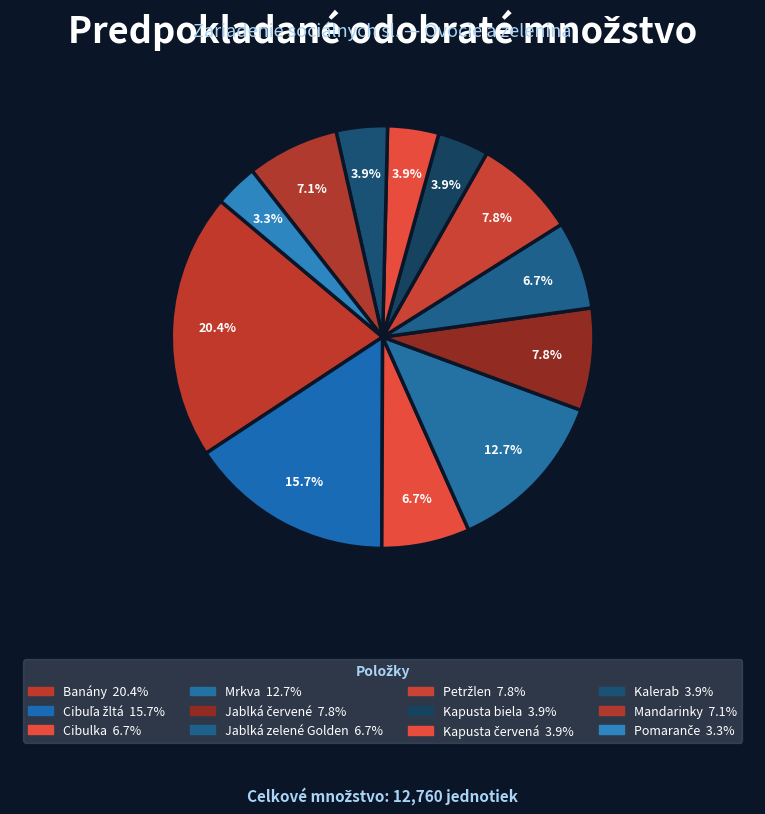

What is the change in value from Jablká zelené Golden to Kalerab?

-360